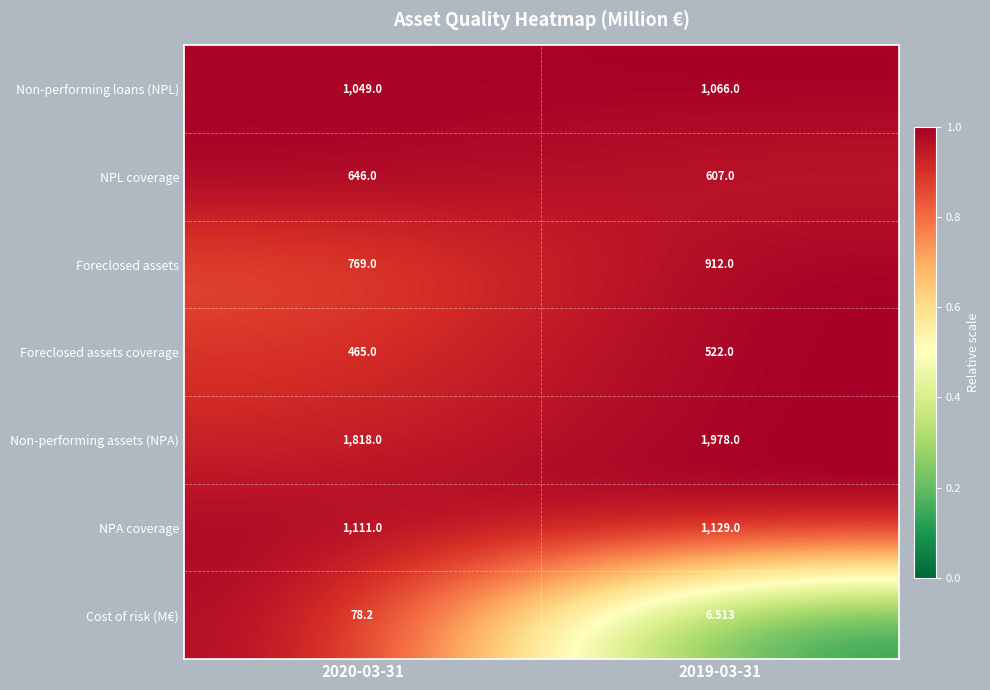

Which series changed the most between 2020-03-31 and 2019-03-31?

Non-performing assets (NPA)